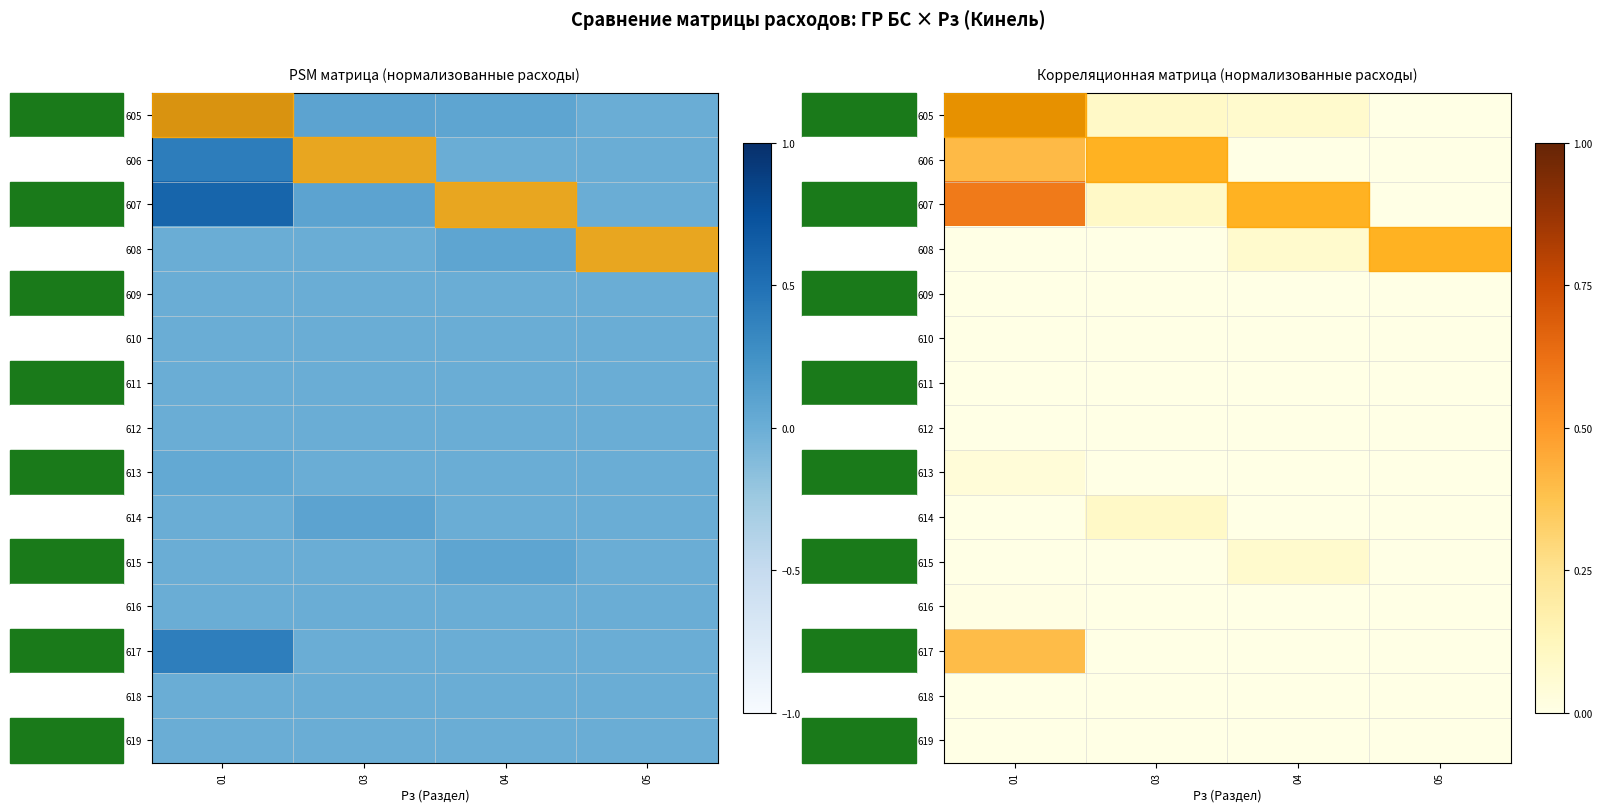

Which has a higher value, 05 or 01?

01